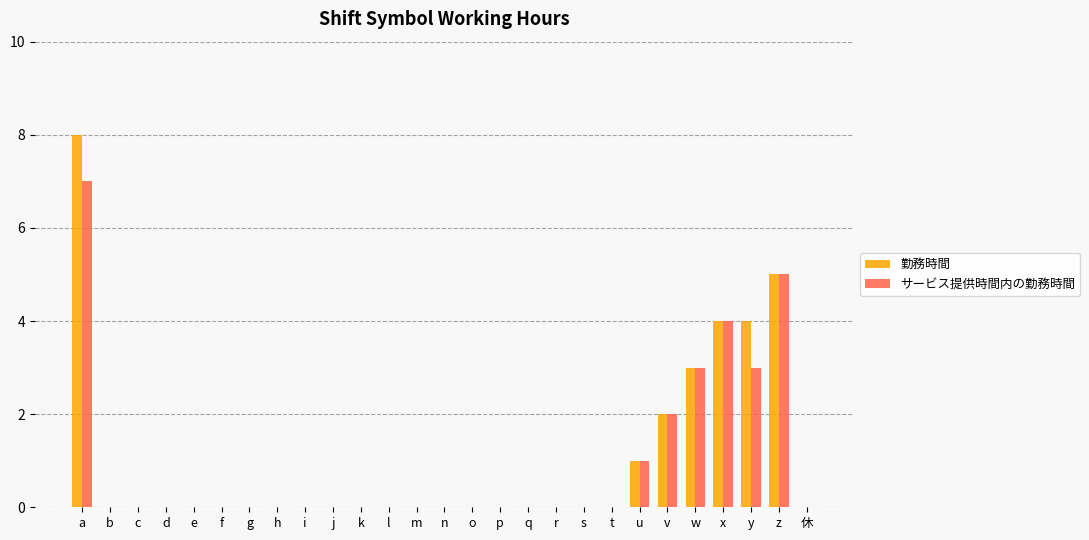

Is it true that サービス提供時間内の勤務時間 equals 3 at w?

True